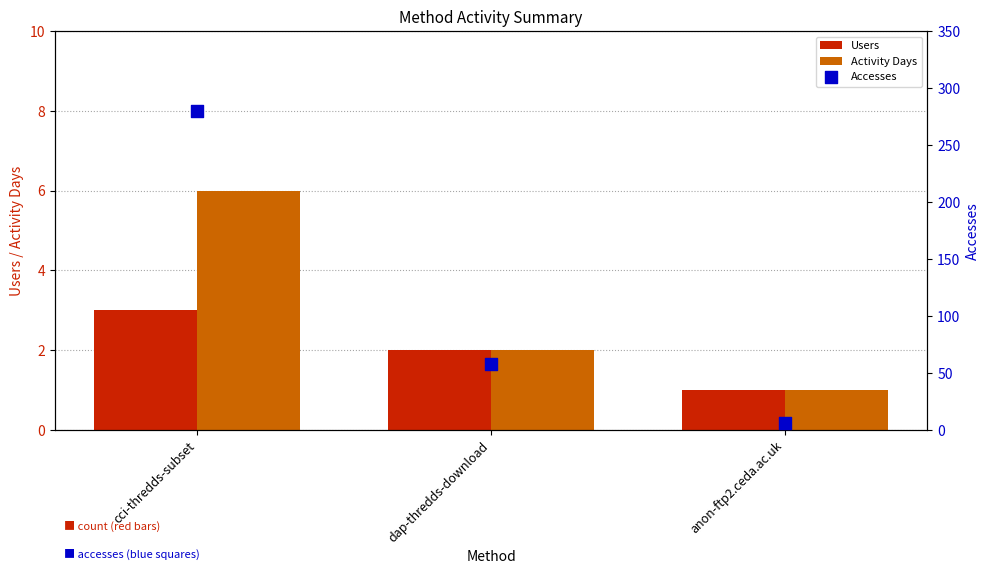

Is the value of Users at cci-thredds-subset greater than the value of Accesses at cci-thredds-subset?

No